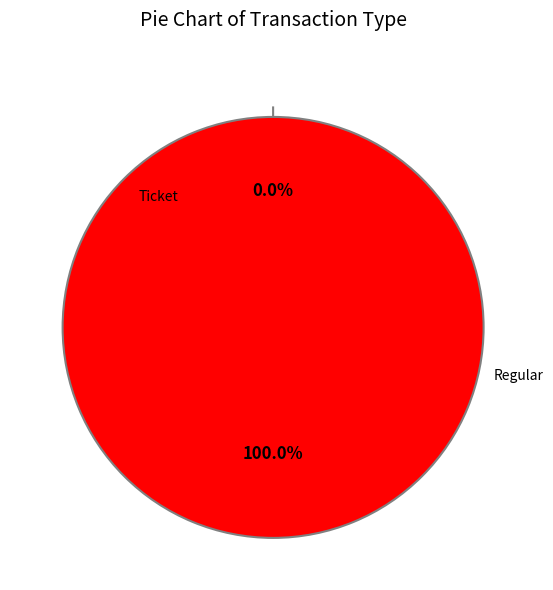

Which slice is the smallest?

Ticket